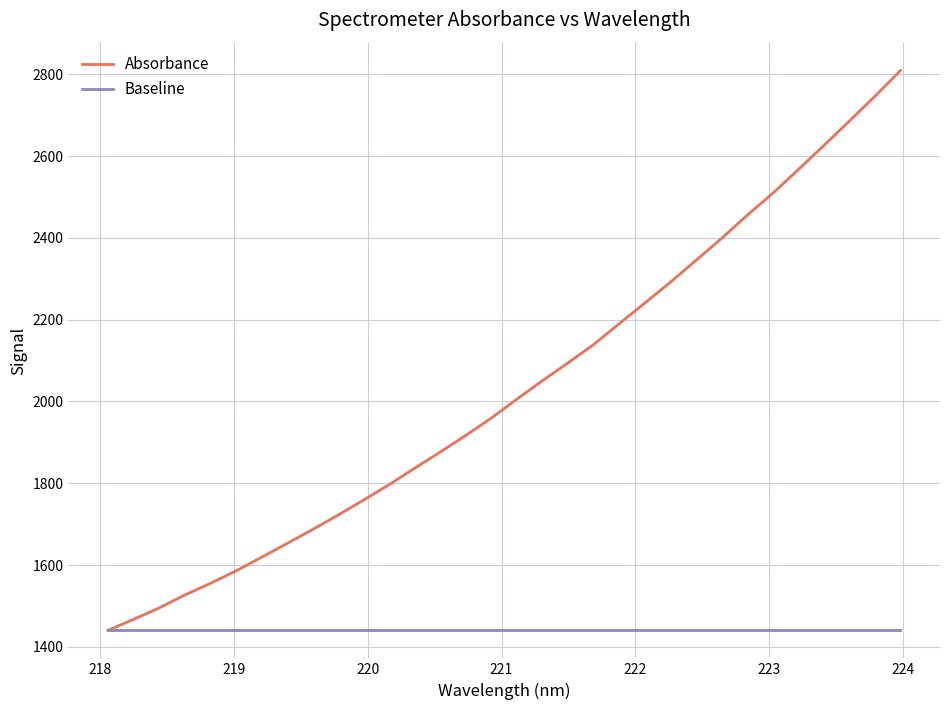

What is the lowest value of the Baseline series?

1440.2